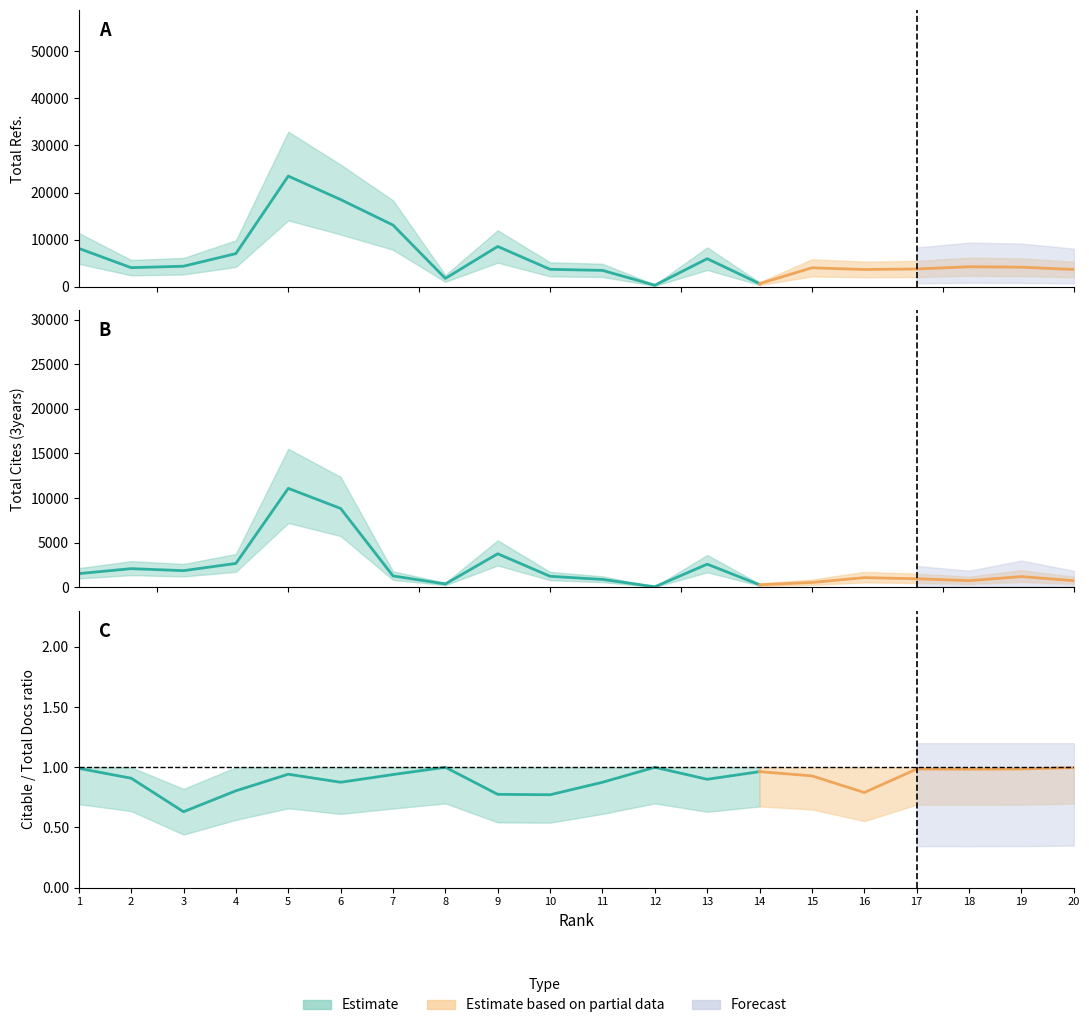

Which series has the widest spread of values?

Total Refs.